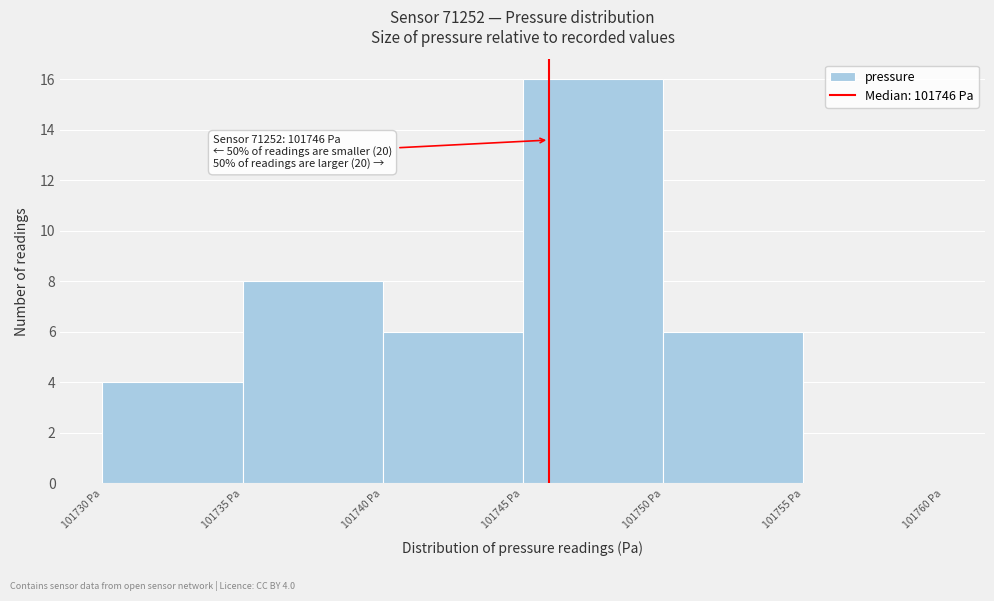

Over which range of the x-axis is the bar tallest?

101745 to 101750